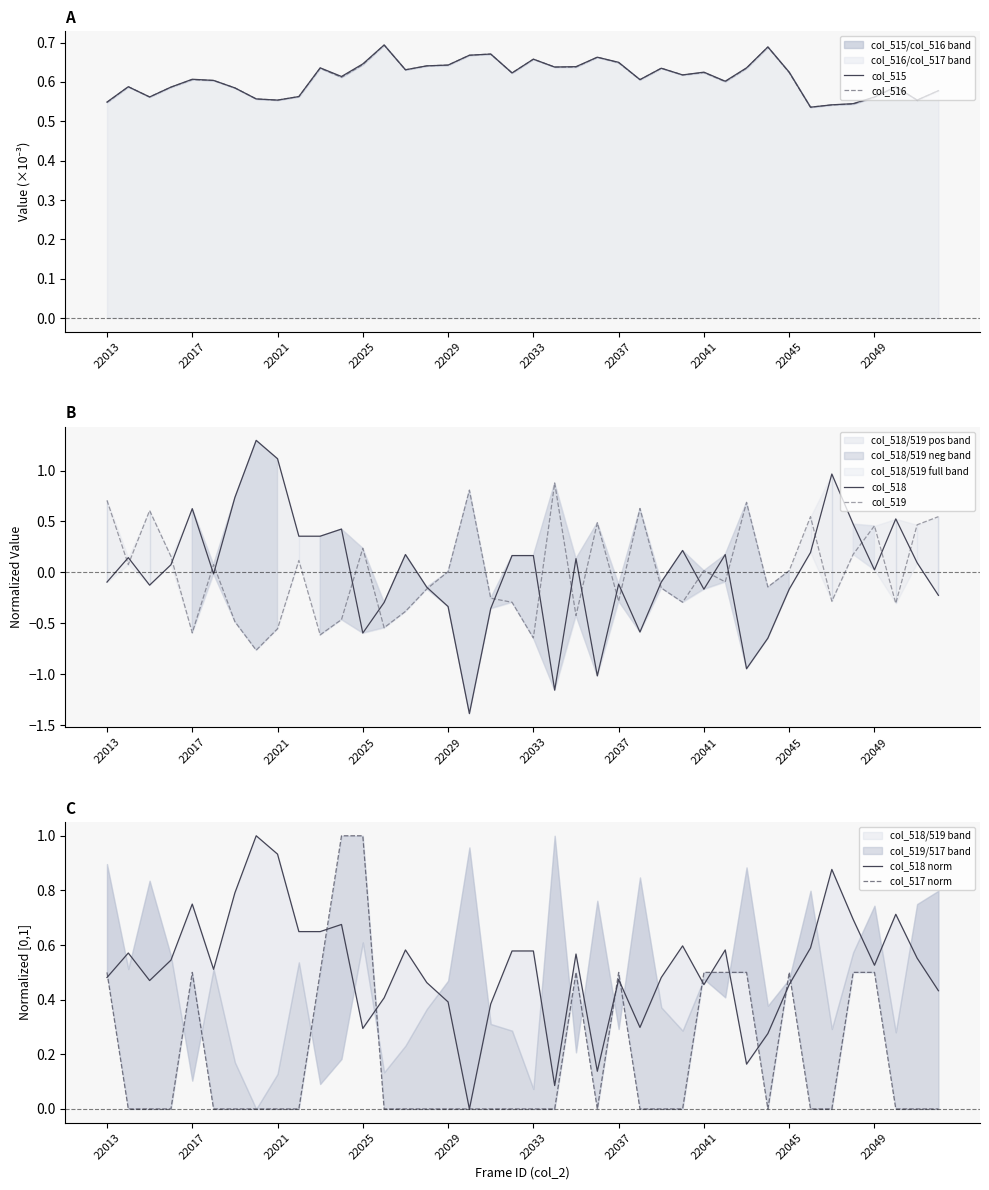

Is the value of col_518 norm at 22037 greater than the value of col_515 at 22049?

No